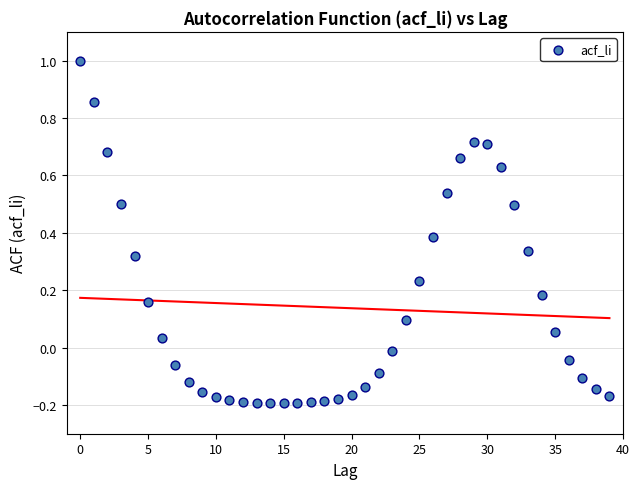

What is the range of Y values (max minus min)?

1.2